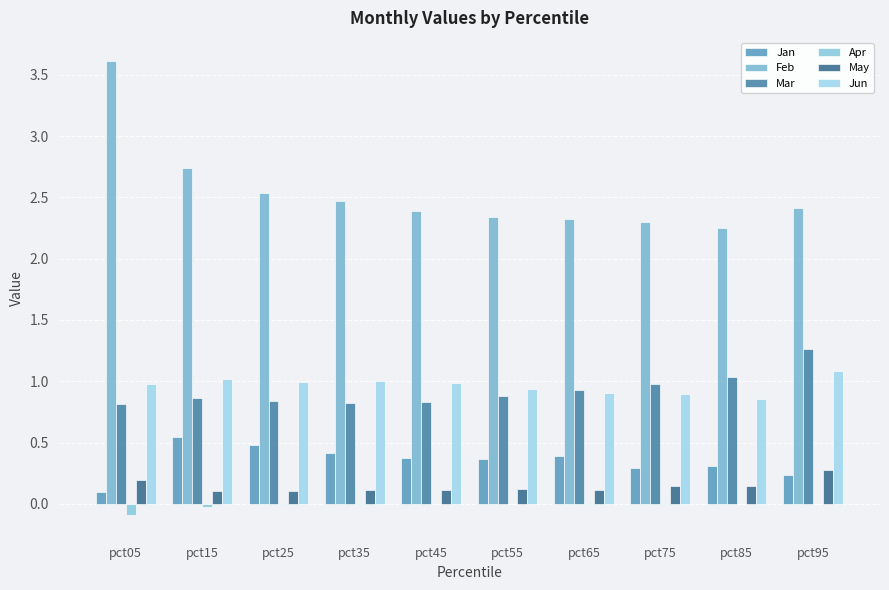

Between pct55 and pct25, which is larger?

pct25